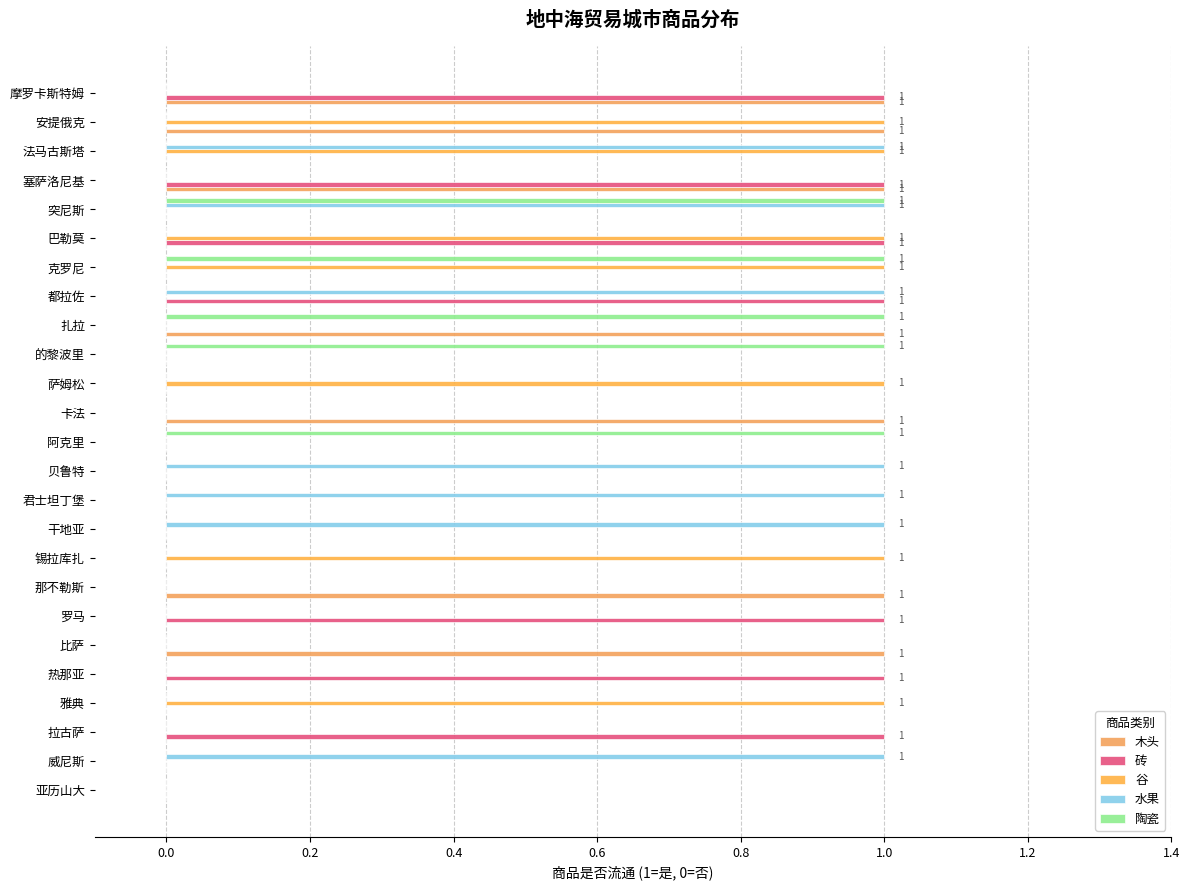

What is the highest value of the 水果 series?

1